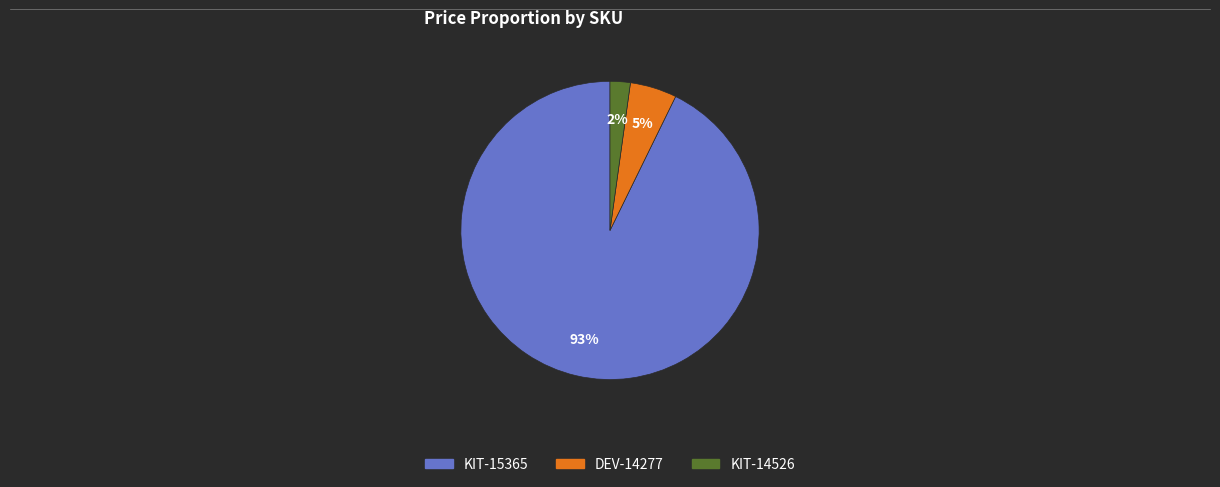

What percentage is the KIT-14526 slice, to the nearest percent?

2%